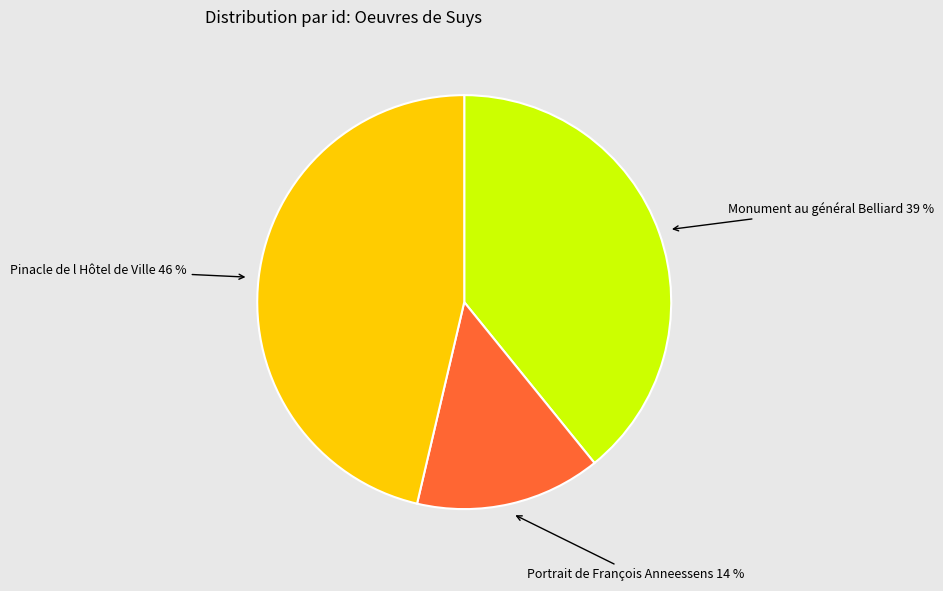

Is there any slice that represents more than half of the pie?

No